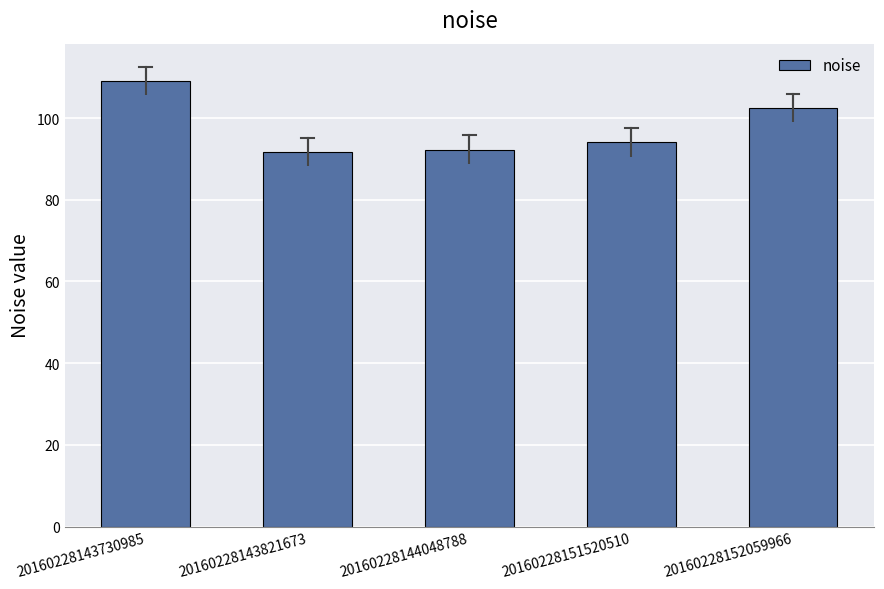

Reading left to right, what are all the values shown in this chart?

20160228143730985=109.1	20160228143821673=91.7	20160228144048788=92.3	20160228151520510=94.0	20160228152059966=102.4